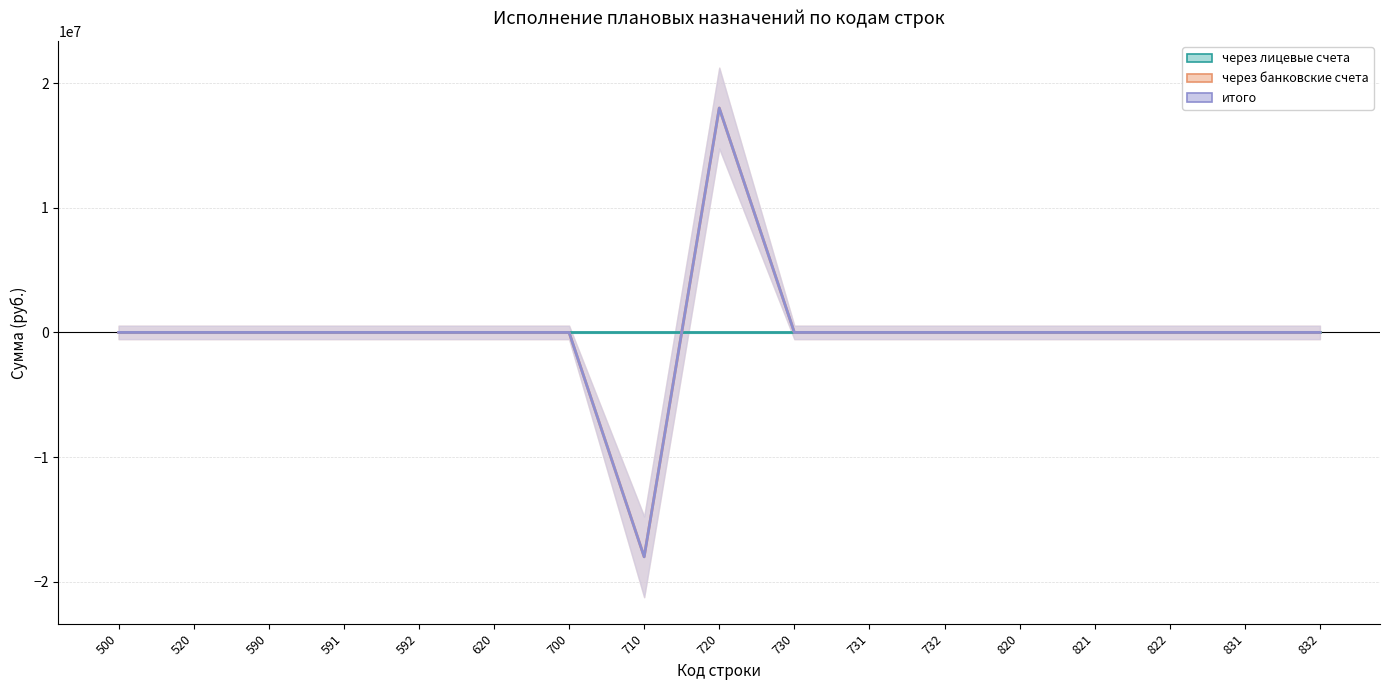

Where does the через банковские счета series first go above 0?

720